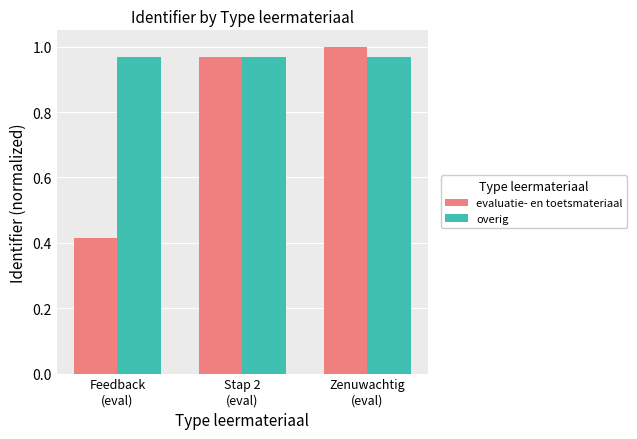

At how many categories does at least one series exceed 0?

3